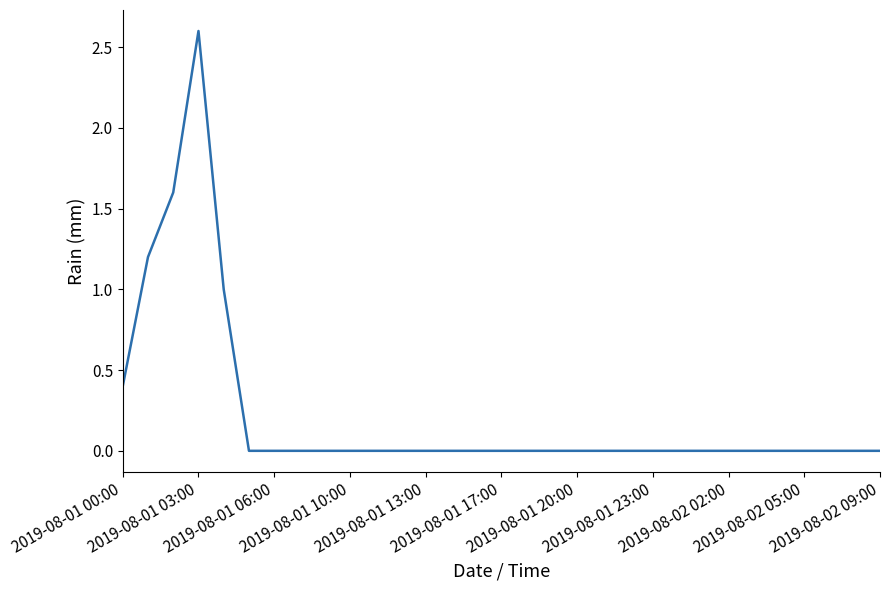

Reading left to right, what are all the values shown in this chart?

0.4	1.2	1.6	2.6	1.0	0.0	0.0	0.0	0.0	0.0	0.0	0.0	0.0	0.0	0.0	0.0	0.0	0.0	0.0	0.0	0.0	0.0	0.0	0.0	0.0	0.0	0.0	0.0	0.0	0.0	0.0